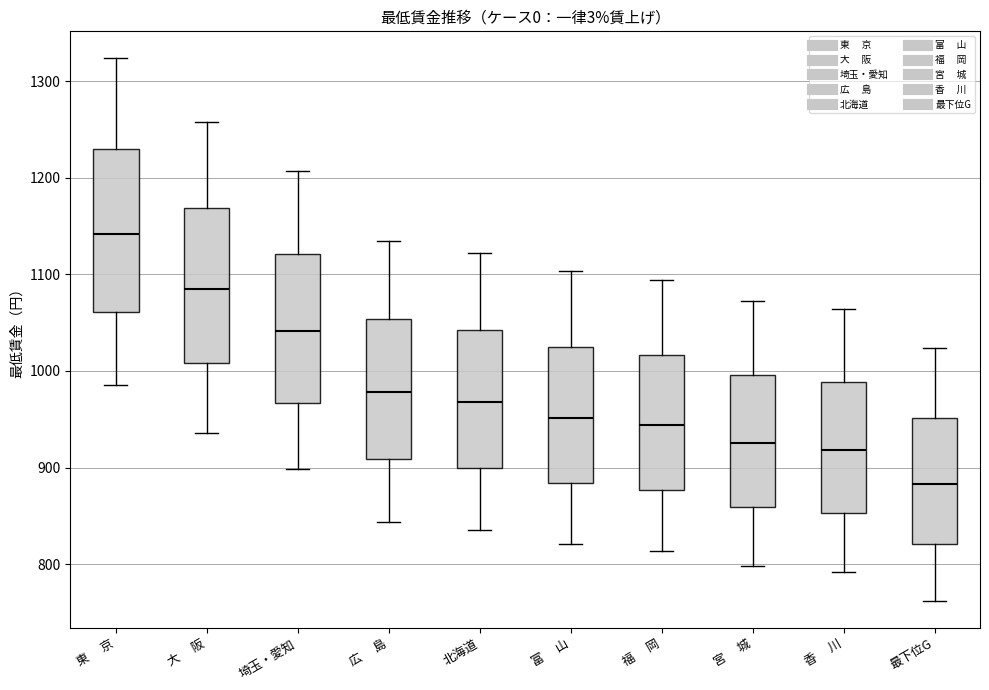

Where does the upper whisker of the box for 広 島 end on the y-axis? The values are not printed on the chart, so give them approximately, as read against the axis.

1130